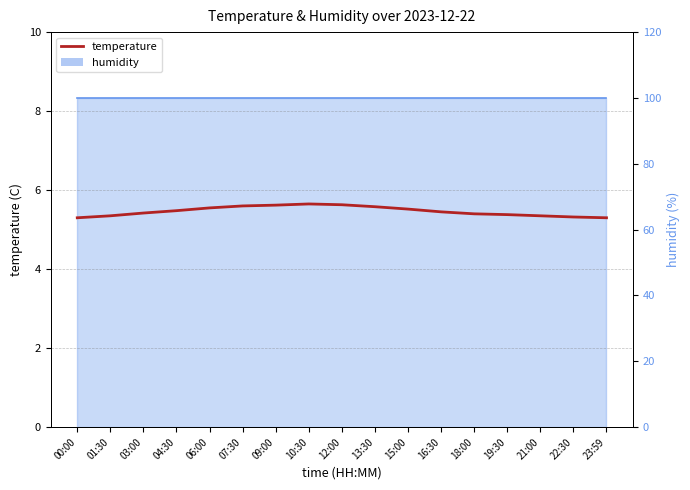

What is the difference between the maximum and second lowest values?

0.4